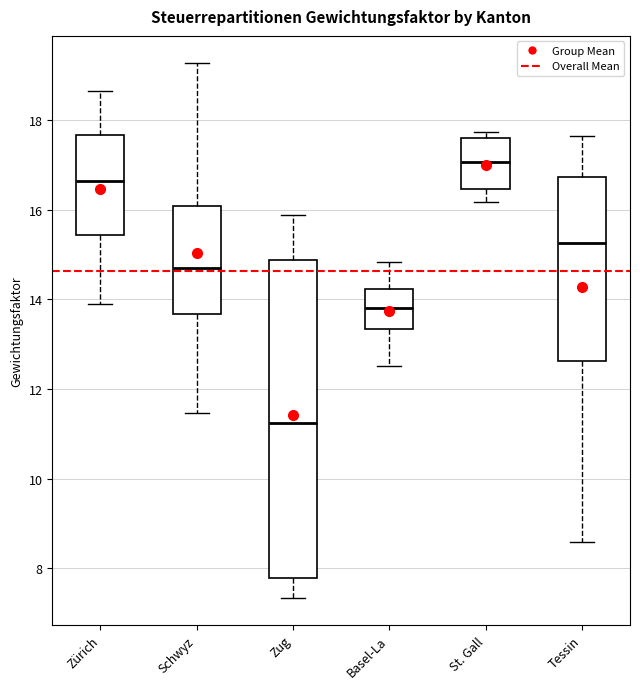

Reading left to right, read every box against the y-axis: the position of its median line, the range the box covers, and the ends of its whiskers. The values are not printed on the chart, so give them approximately, as read against the axis.

Zürich: median 16.6, box 15.4 to 17.6, whiskers 14.0 to 18.6
Schwyz: median 14.8, box 13.6 to 16.0, whiskers 11.4 to 19.2
Zug: median 11.2, box 7.8 to 14.8, whiskers 7.4 to 15.8
Basel-La: median 13.8, box 13.4 to 14.2, whiskers 12.6 to 14.8
St. Gall: median 17.0, box 16.4 to 17.6, whiskers 16.2 to 17.8
Tessin: median 15.2, box 12.6 to 16.8, whiskers 8.6 to 17.6